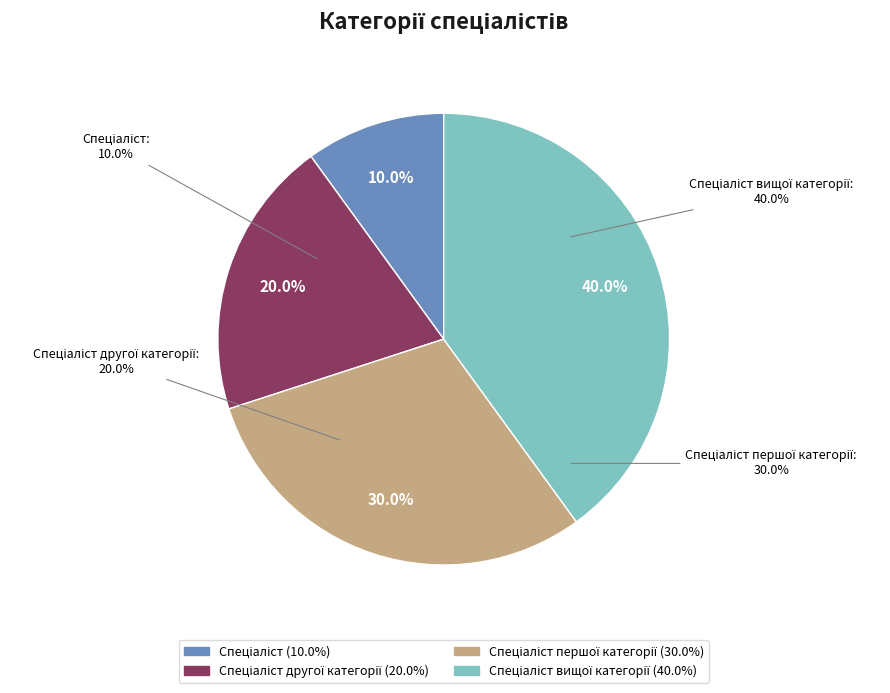

Which category has the biggest portion of the pie?

Спеціаліст вищої категорії